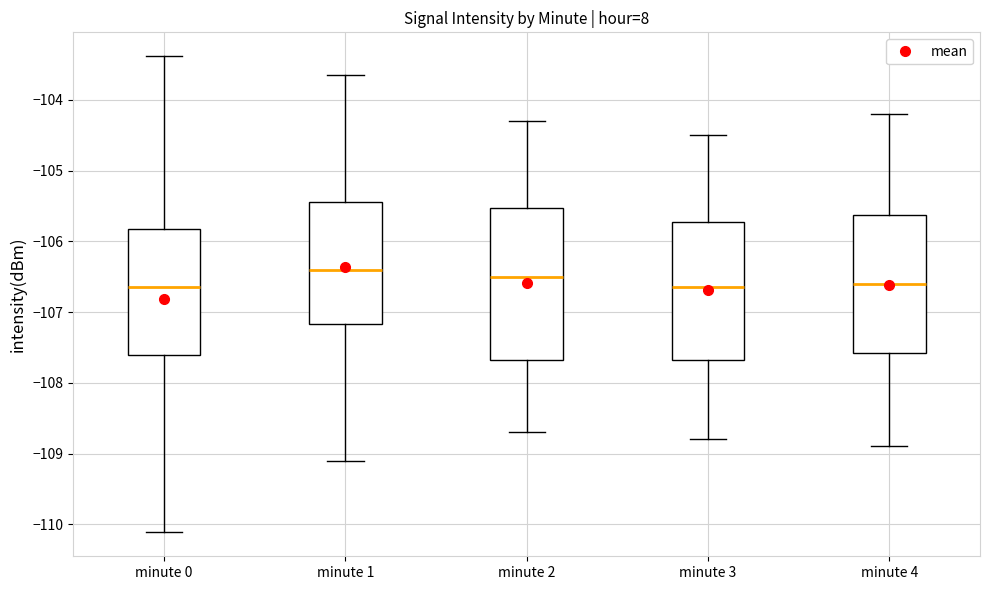

Which box is the tallest, from its lower edge to its upper edge?

minute 2